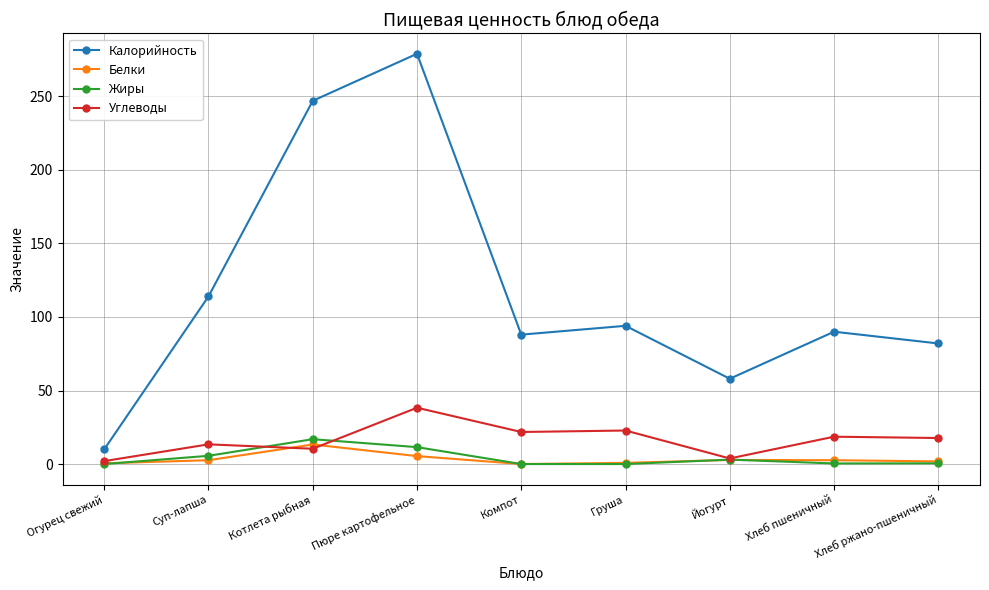

True or false: Калорийность and Жиры intersect in this chart.

False